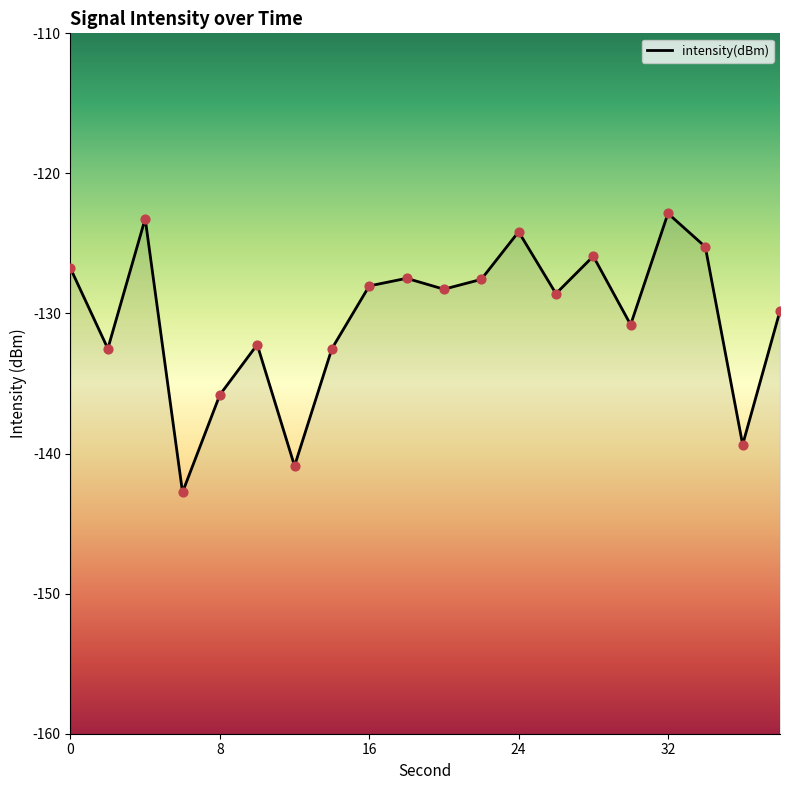

What is the change in value from 4 to 8?

-12.6